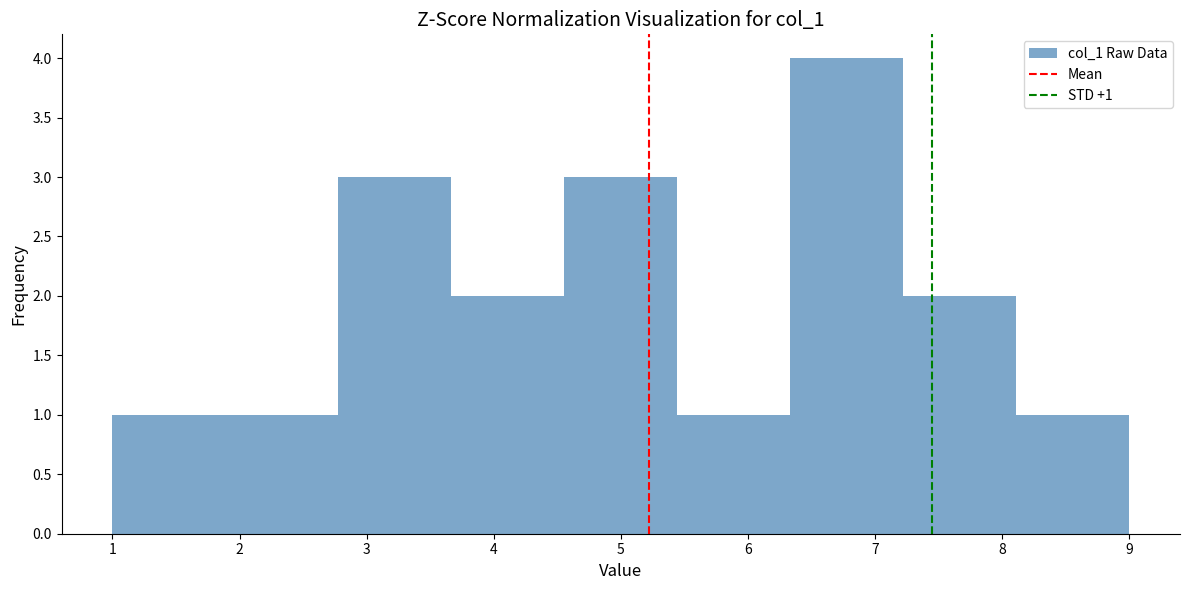

Over which range of the x-axis is the bar tallest?

6.3 to 7.2